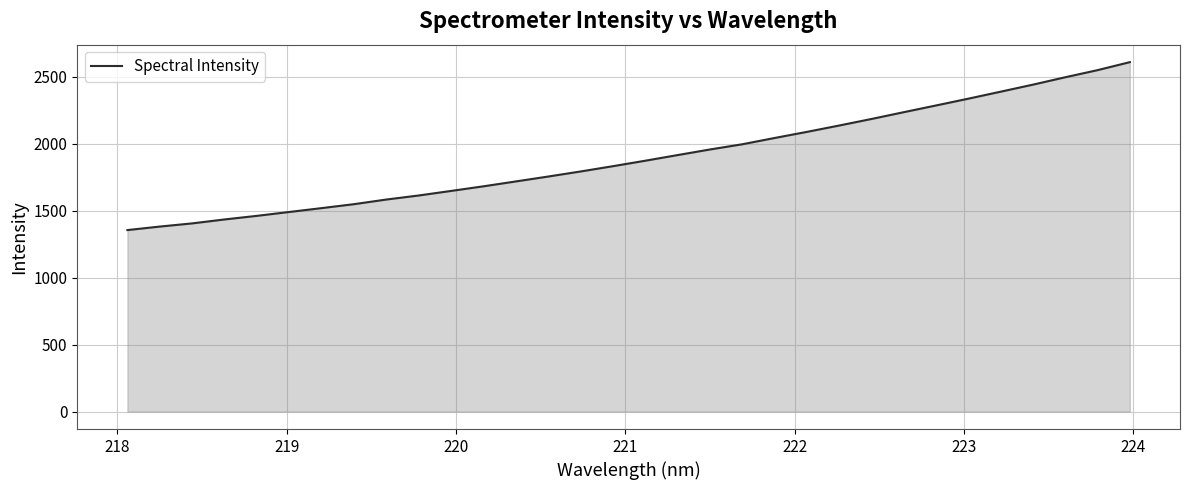

What is the maximum value shown in the chart?

2608.7